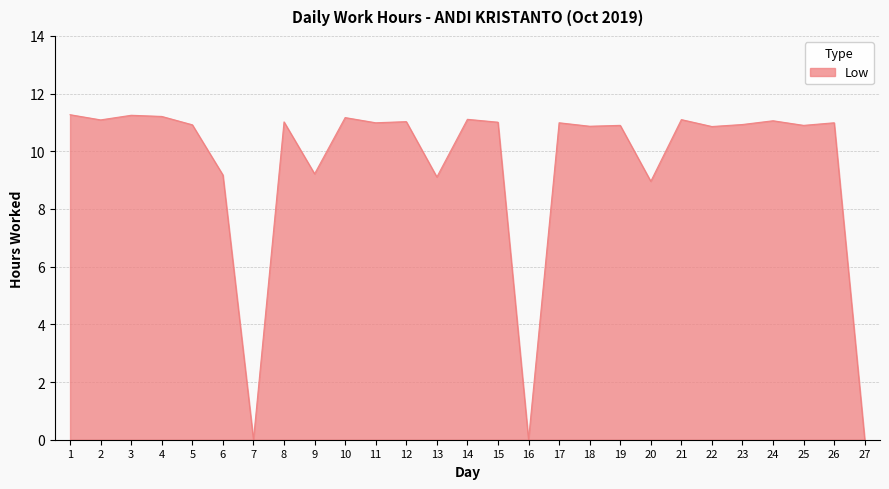

What is the difference between the maximum and minimum values?

11.3